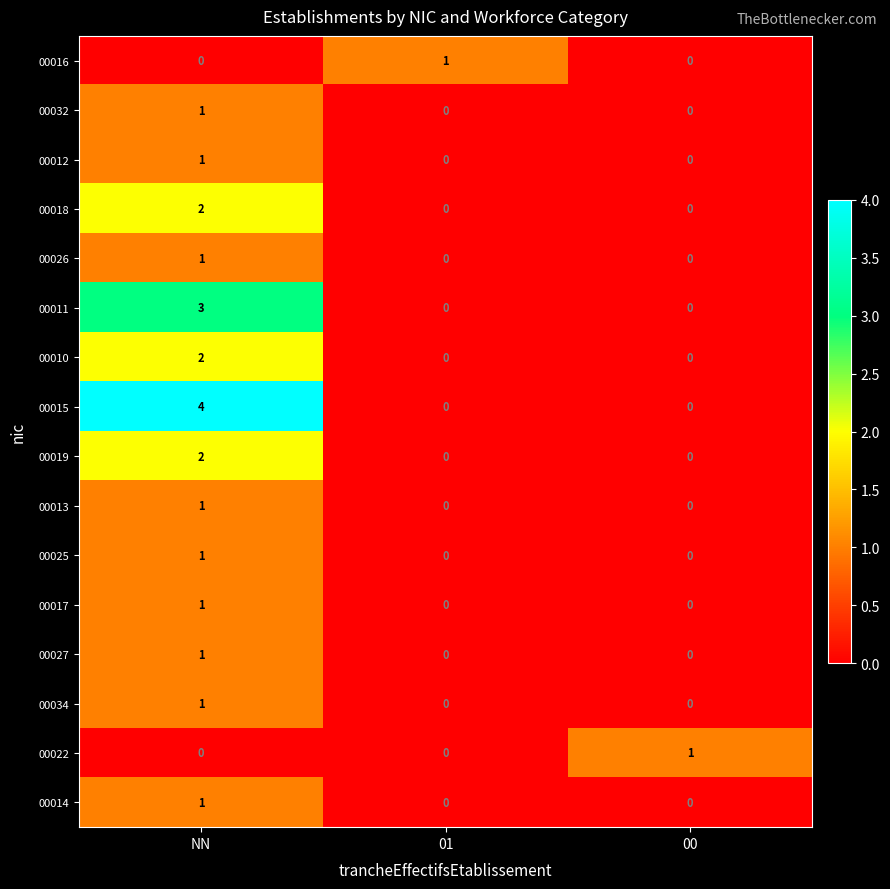

The 00026 series shows 1 at NN. True or false?

True